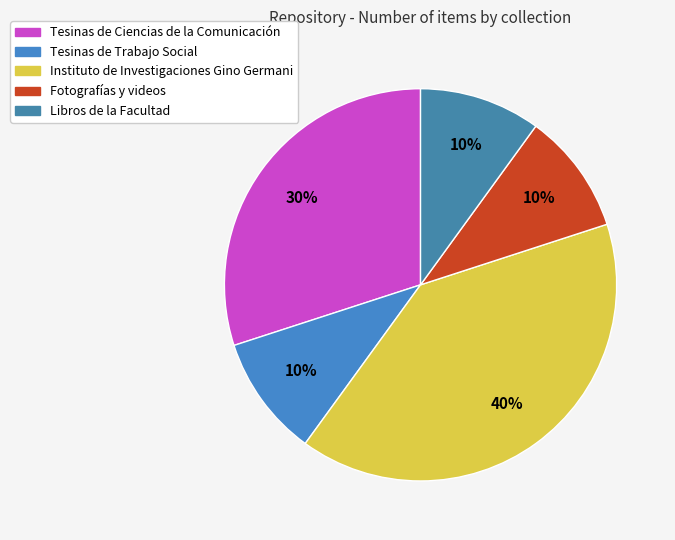

How many slices are in this pie chart?

5